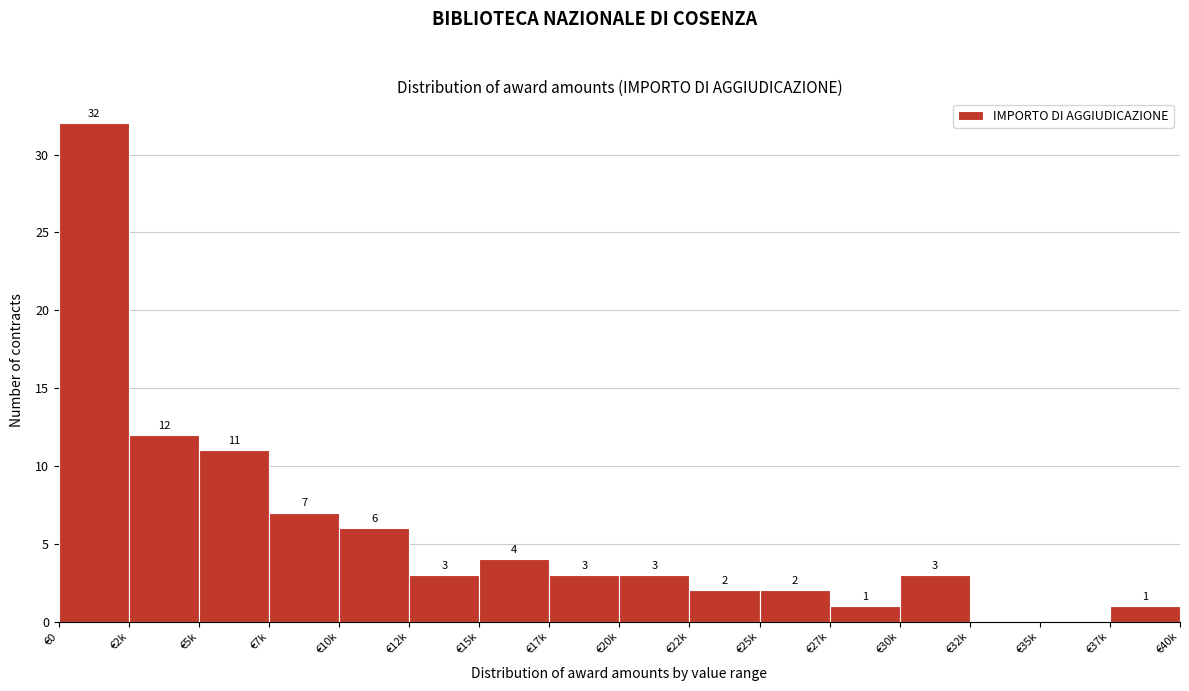

Reading right to left, what are all the values shown in this chart?

€37k=1	€35k=0	€32k=0	€30k=3	€27k=1	€25k=2	€22k=2	€20k=3	€17k=3	€15k=4	€12k=3	€10k=6	€7k=7	€5k=11	€2k=12	€0=32